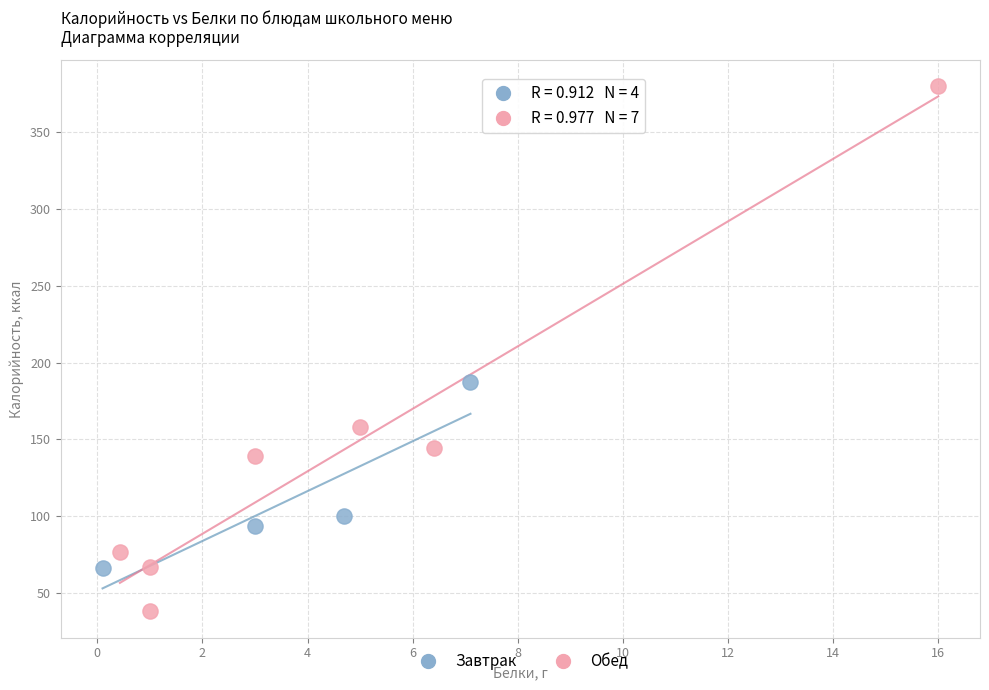

Which series has the widest spread of Y values?

Обед